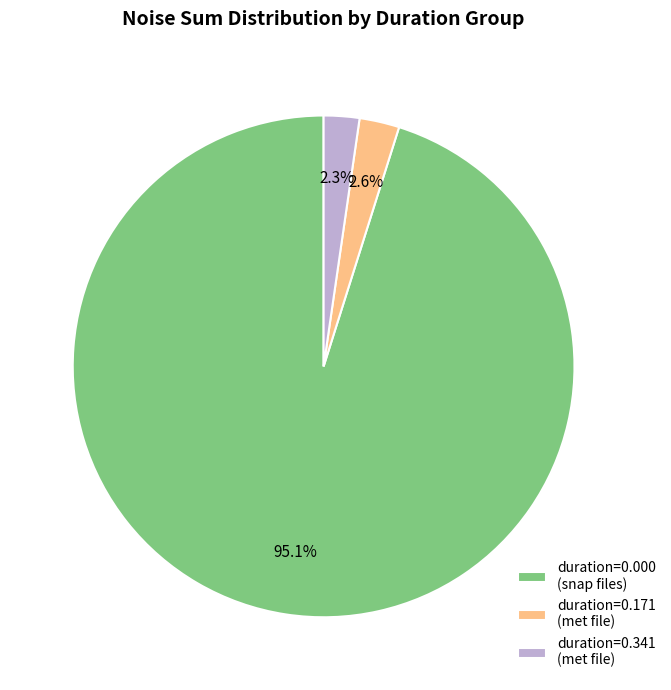

What is the largest slice in the pie chart?

duration=0.000 (snap files)